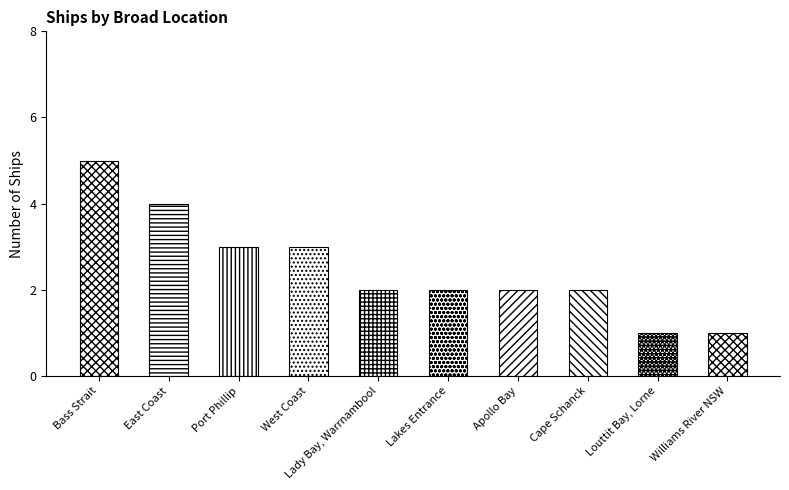

What is the difference between the maximum and minimum values?

4